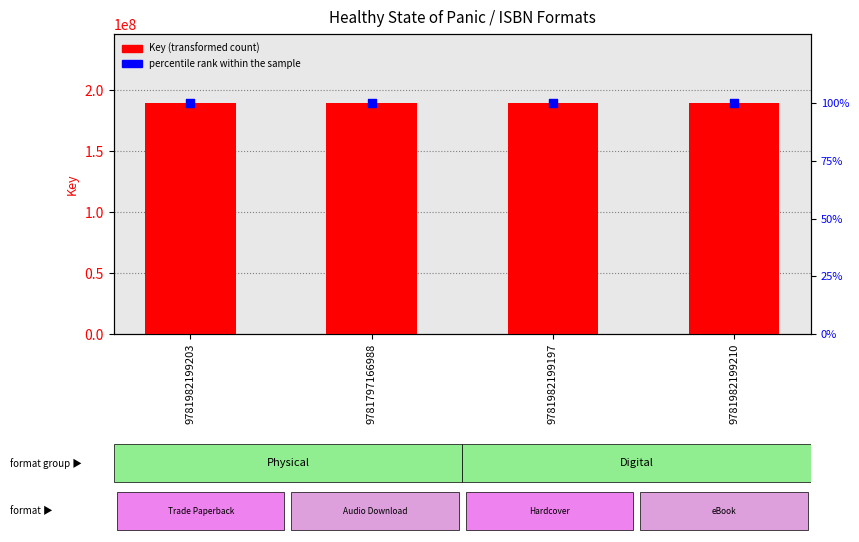

At how many categories does at least one series exceed 158180829?

4